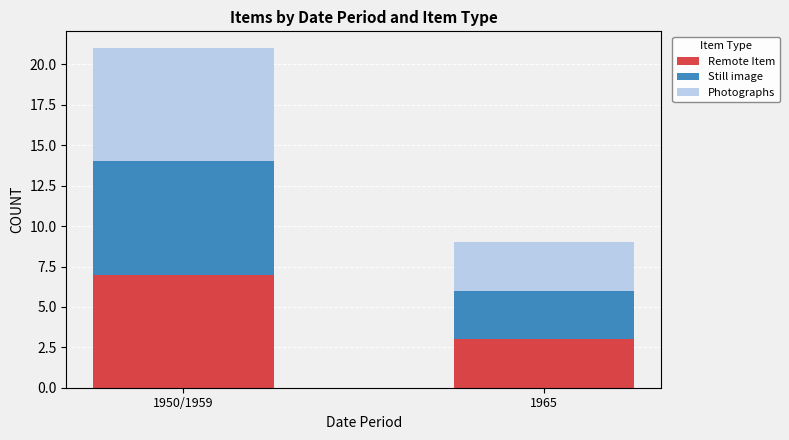

What is the difference between the maximum and minimum values in the Remote Item series?

4